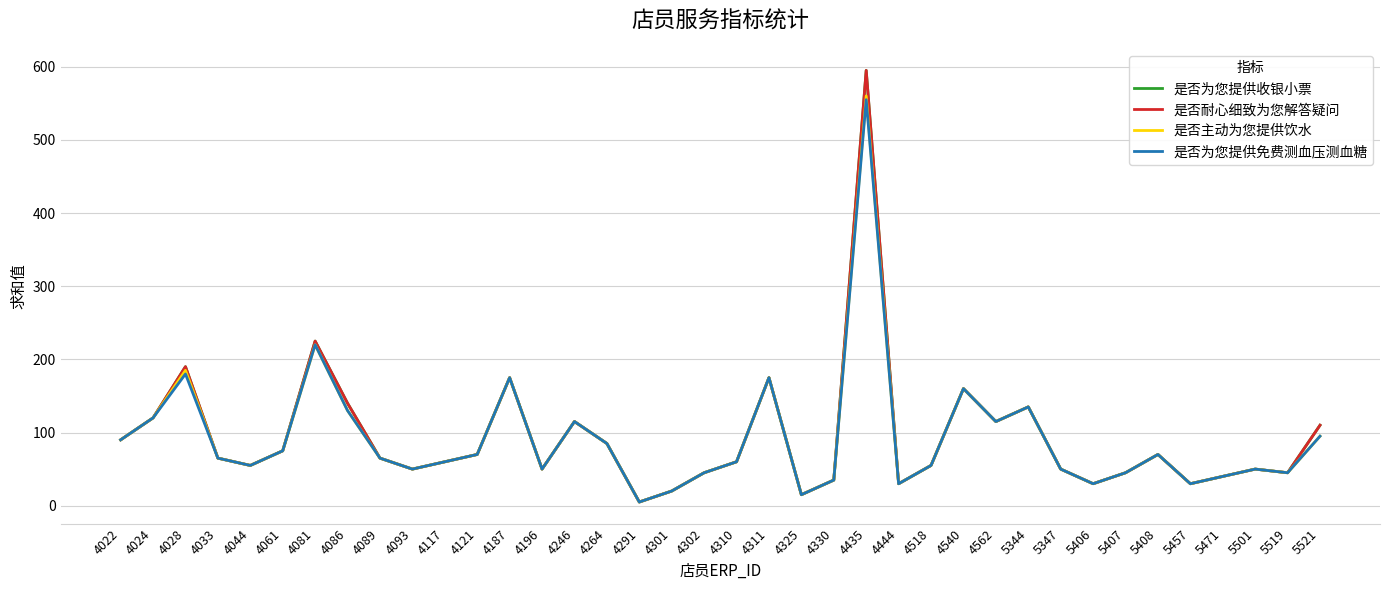

True or false: 是否耐心细致为您解答疑问 has a value of 87 at 4028.

False